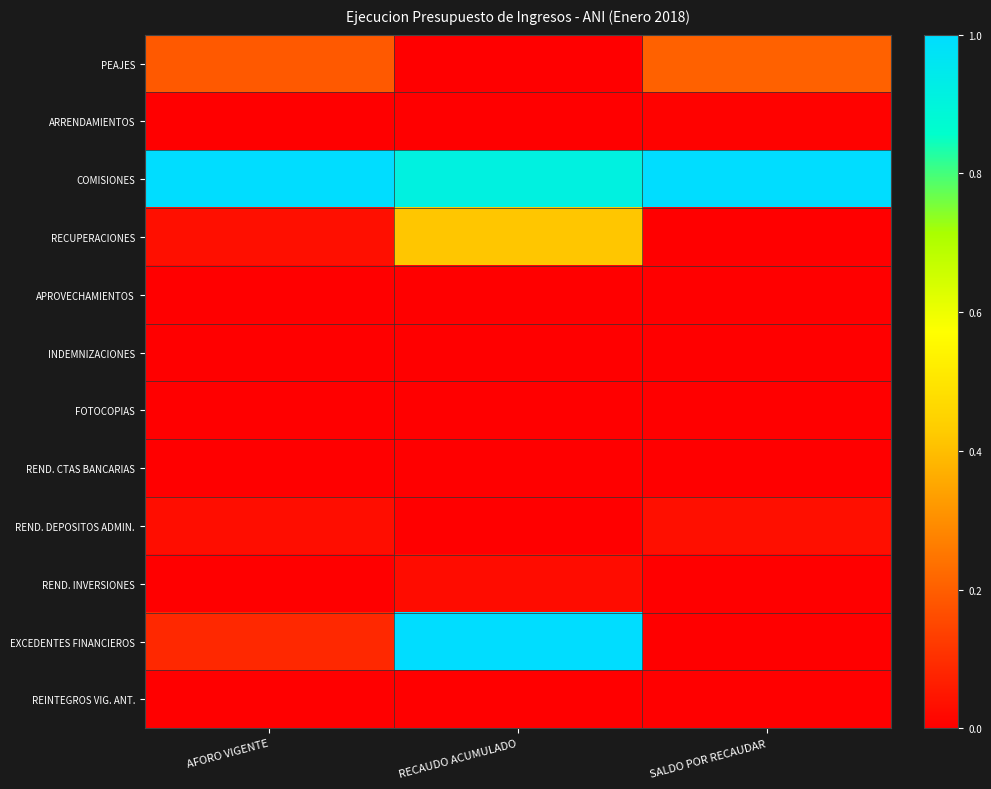

Reading right to left, list all the values displayed in this chart.

PEAJES: SALDO POR RECAUDAR=0.2	RECAUDO ACUMULADO=0.0	AFORO VIGENTE=0.2
ARRENDAMIENTOS: SALDO POR RECAUDAR=0.0	RECAUDO ACUMULADO=0.0	AFORO VIGENTE=0.0
COMISIONES: SALDO POR RECAUDAR=1.0	RECAUDO ACUMULADO=0.9	AFORO VIGENTE=1.0
RECUPERACIONES: SALDO POR RECAUDAR=0.0	RECAUDO ACUMULADO=0.4	AFORO VIGENTE=0.0
APROVECHAMIENTOS: SALDO POR RECAUDAR=0.0	RECAUDO ACUMULADO=0.0	AFORO VIGENTE=0.0
INDEMNIZACIONES: SALDO POR RECAUDAR=0.0	RECAUDO ACUMULADO=0.0	AFORO VIGENTE=0.0
FOTOCOPIAS: SALDO POR RECAUDAR=0.0	RECAUDO ACUMULADO=0.0	AFORO VIGENTE=0.0
REND. CTAS BANCARIAS: SALDO POR RECAUDAR=0.0	RECAUDO ACUMULADO=0.0	AFORO VIGENTE=0.0
REND. DEPOSITOS ADMIN.: SALDO POR RECAUDAR=0.0	RECAUDO ACUMULADO=0.0	AFORO VIGENTE=0.0
REND. INVERSIONES: SALDO POR RECAUDAR=0.0	RECAUDO ACUMULADO=0.0	AFORO VIGENTE=0.0
EXCEDENTES FINANCIEROS: SALDO POR RECAUDAR=0.0	RECAUDO ACUMULADO=1.0	AFORO VIGENTE=0.1
REINTEGROS VIG. ANT.: SALDO POR RECAUDAR=0.0	RECAUDO ACUMULADO=0.0	AFORO VIGENTE=0.0